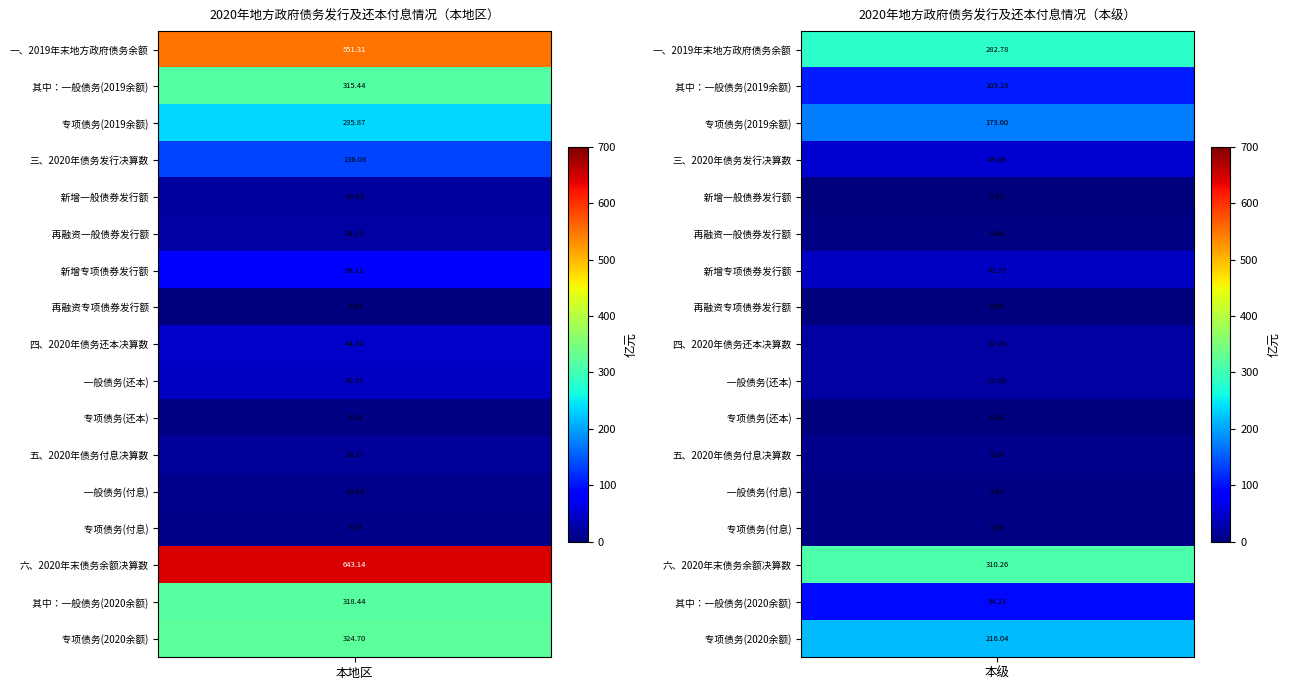

Between 本地区 and 本级, which is larger?

本地区